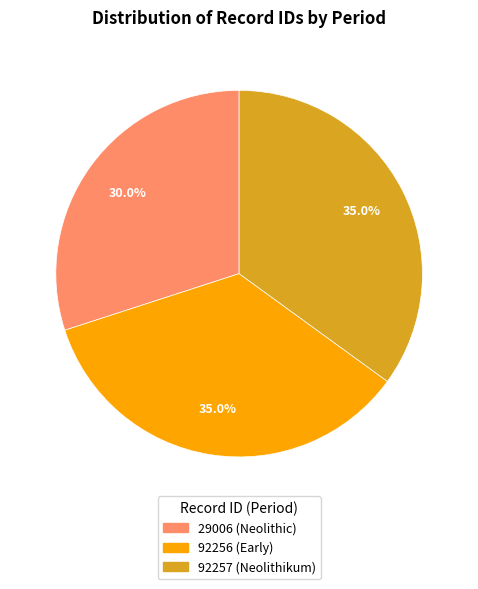

Which has a higher value, 92257 (Neolithikum) or 29006 (Neolithic)?

92257 (Neolithikum)